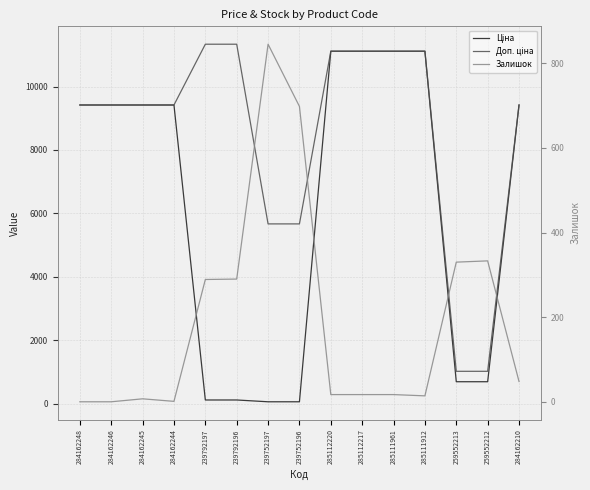

True or false: Доп. ціна has a value of 1017.8 at 259552212.

True